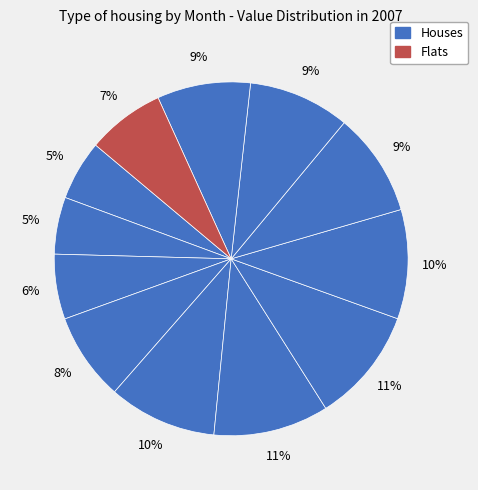

How many segments does this pie chart have?

12